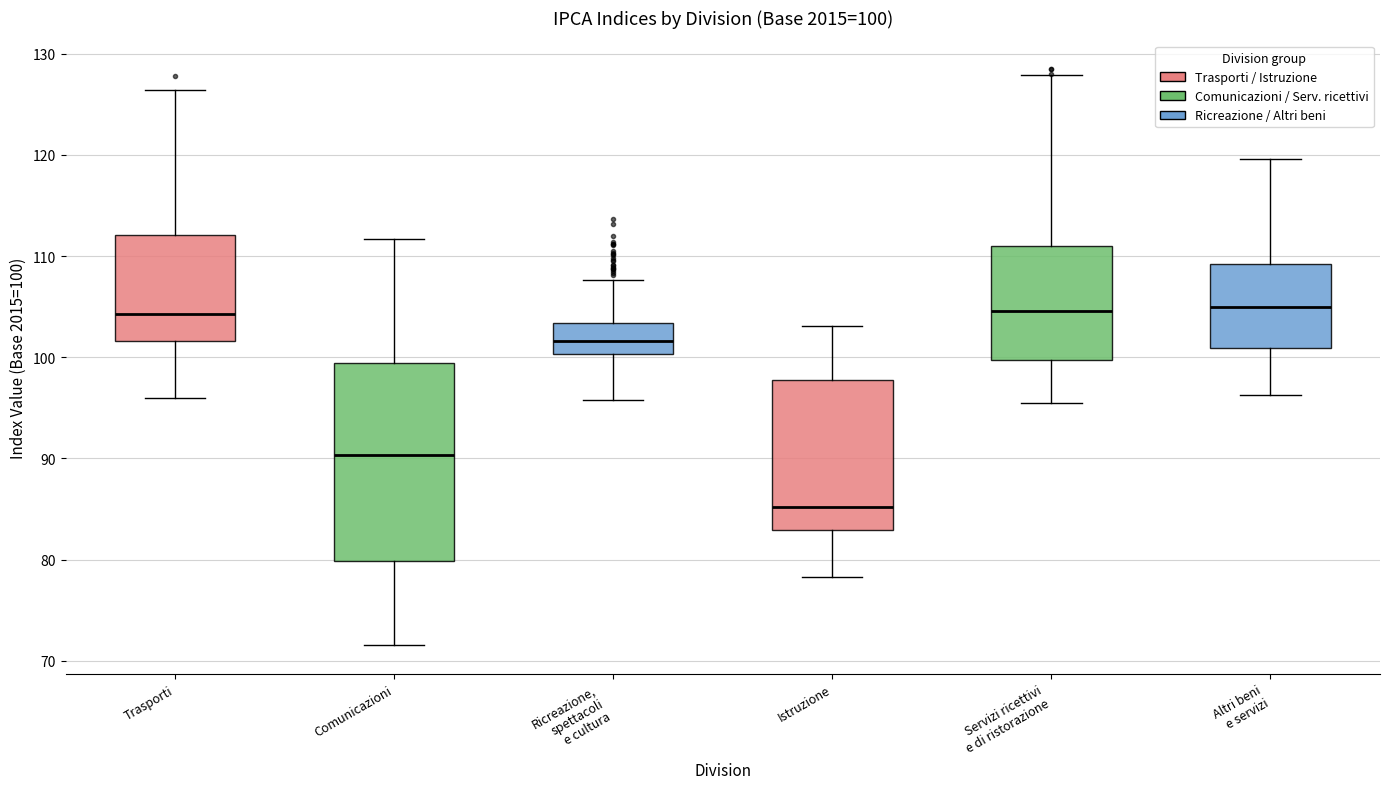

Comparing the boxes themselves (not the whiskers), which one is the tallest?

Comunicazioni